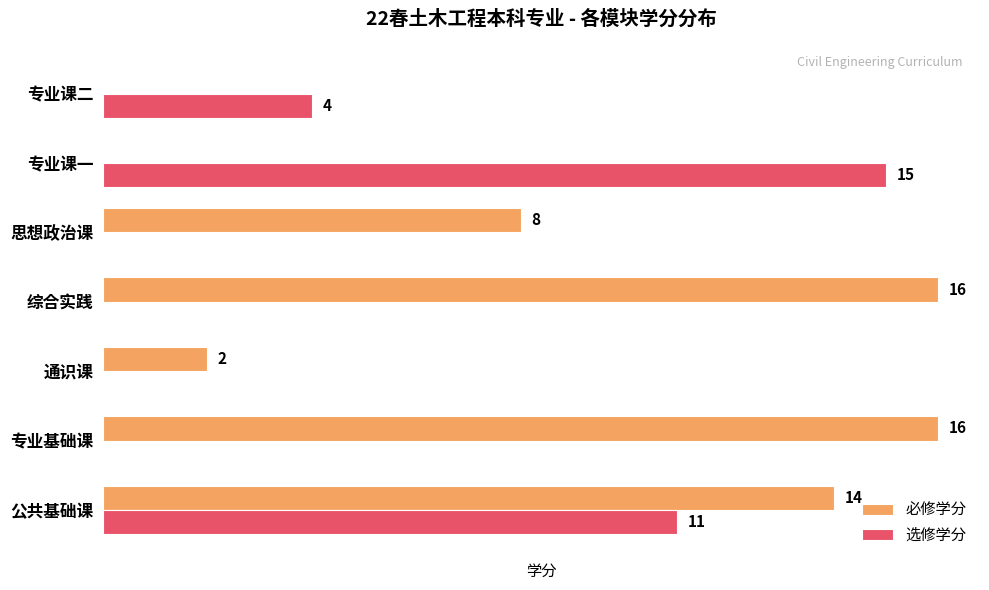

At which label is 必修学分 closest to 8?

思想政治课